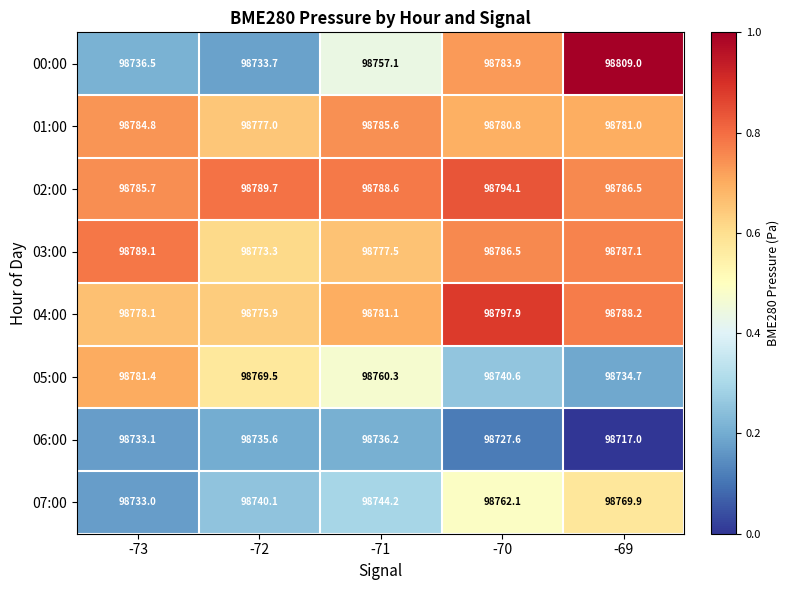

What is the average value of the 01:00 series?

98781.8